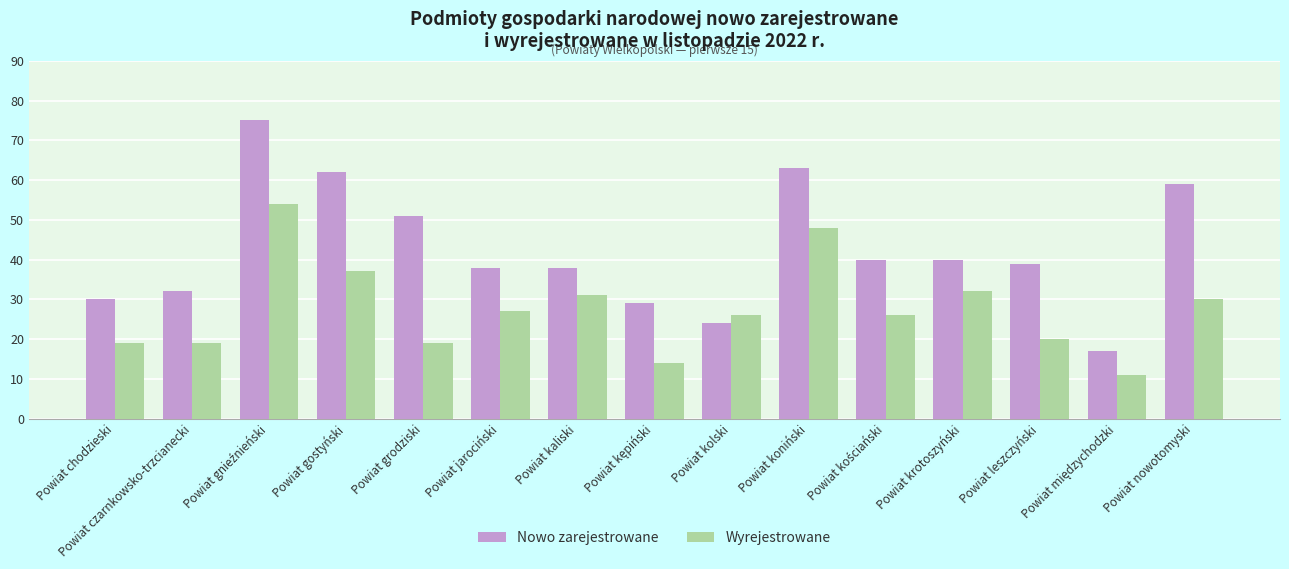

What is the value of the Nowo zarejestrowane bar at the 4th from the left?

62